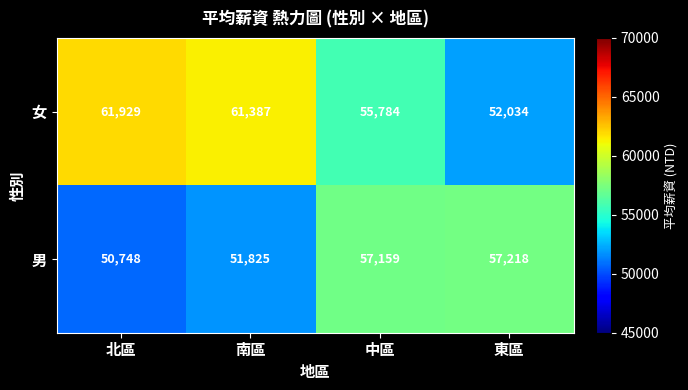

Is it true that 女 equals 18236 at 北區?

False